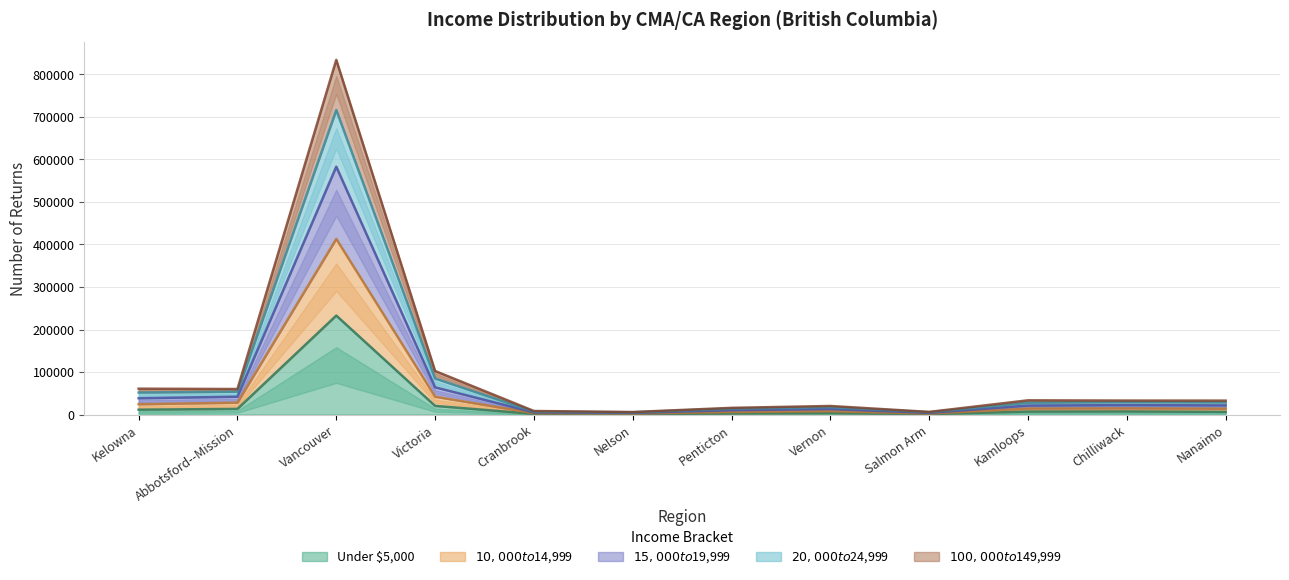

At which label does Under $5,000 reach its peak?

Vancouver